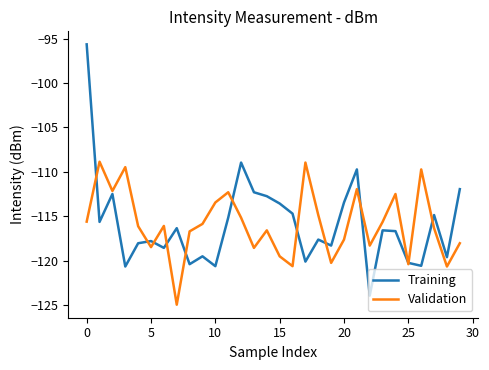

Which series has the largest range (max minus min)?

Training